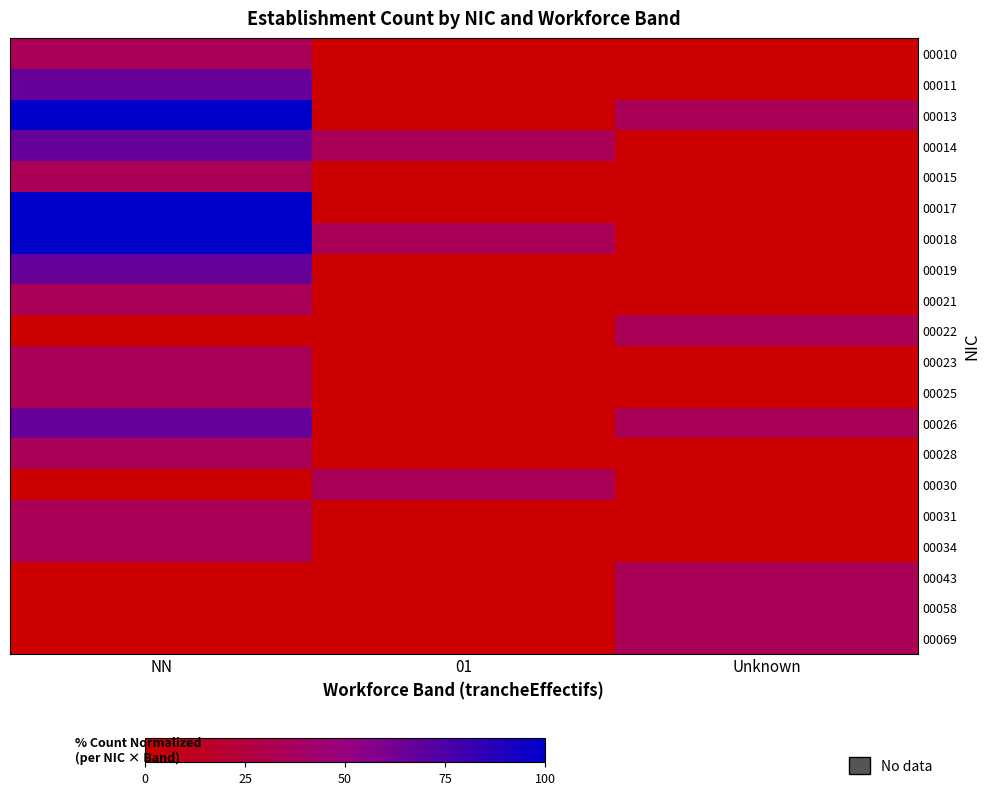

At 01, list the series in order from smallest to largest.

00010, 00011, 00013, 00015, 00017, 00019, 00021, 00022, 00023, 00025, 00026, 00028, 00031, 00034, 00043, 00058, 00069, 00014, 00018, 00030